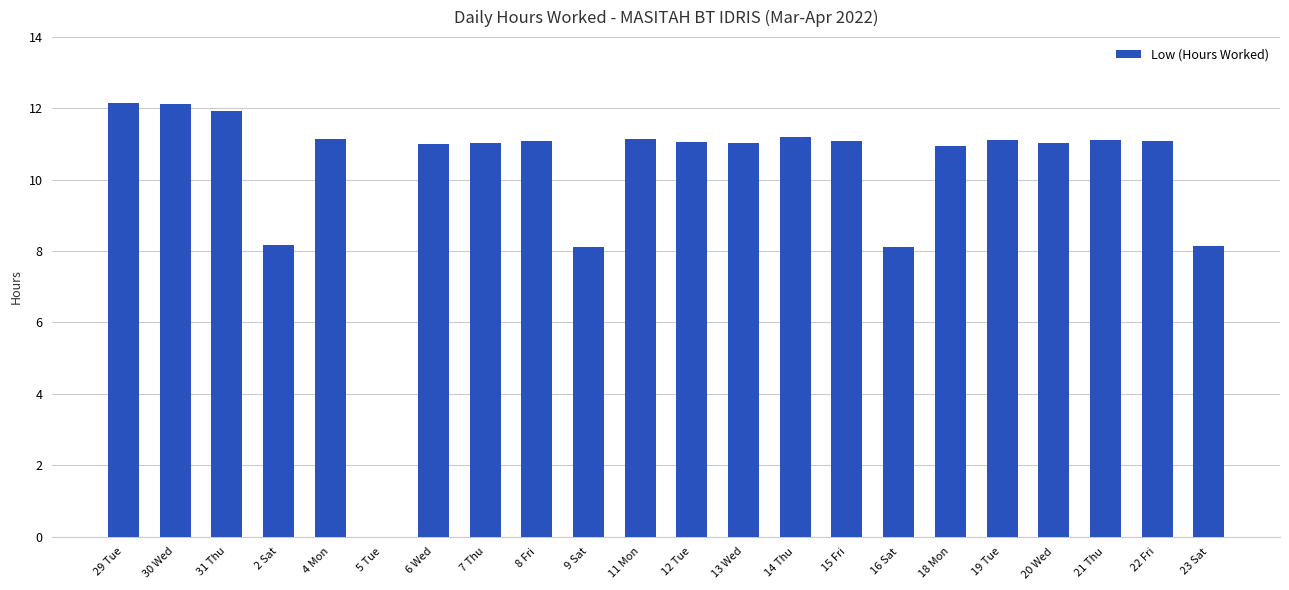

What is the greatest value displayed?

12.1